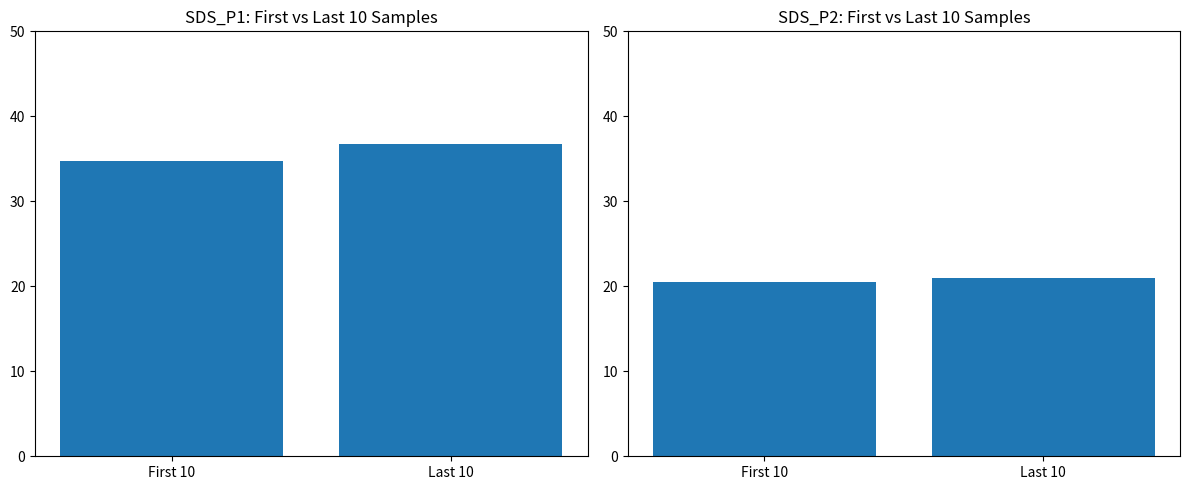

How many values in the SDS_P2 series exceed 21?

1